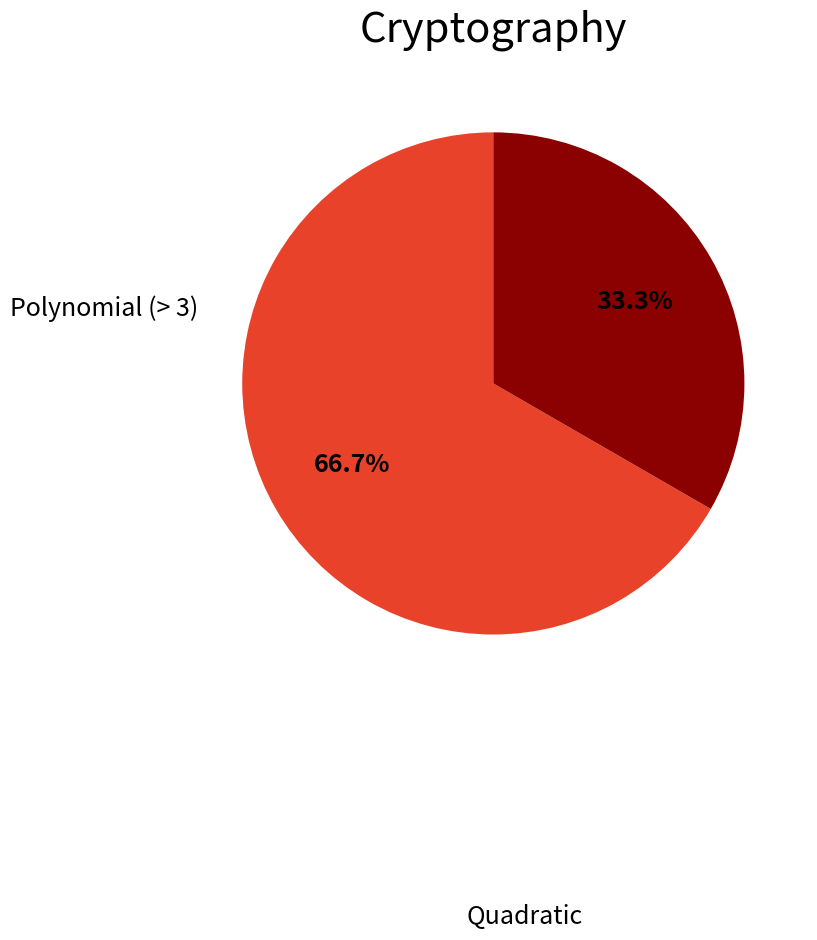

How many segments does this pie chart have?

2